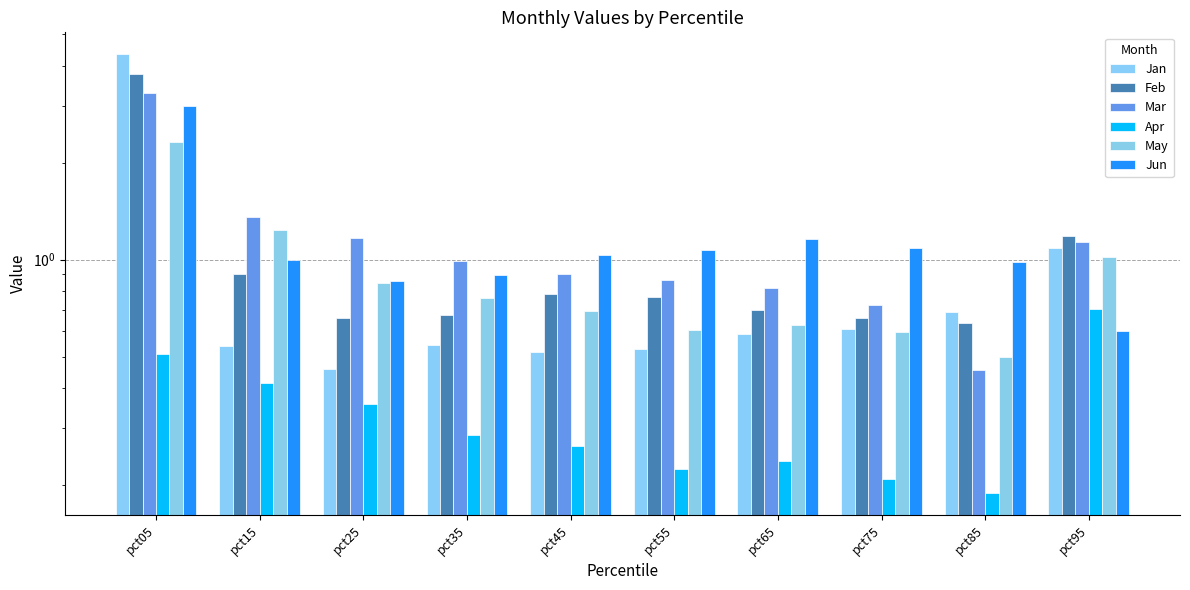

Rank the series by their maximum value, from lowest to highest.

Apr, May, Jun, Mar, Feb, Jan